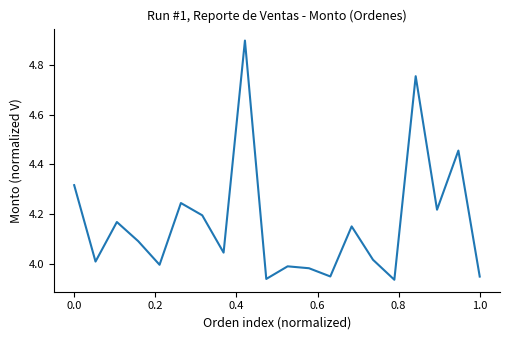

What is the greatest value displayed?

4.9